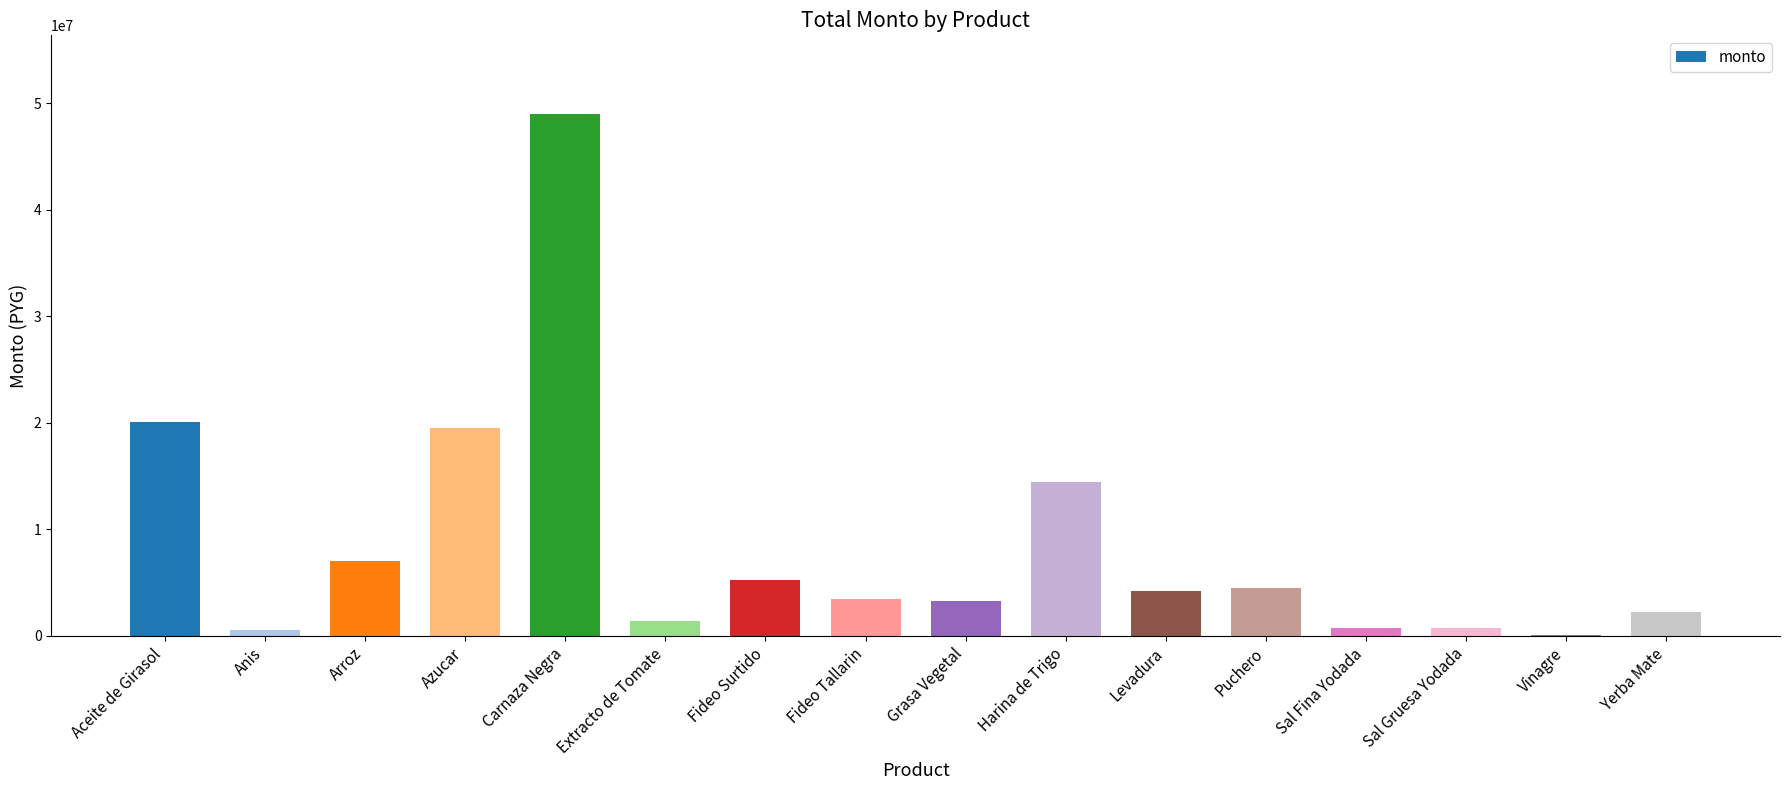

Which category has the highest value across all series?

Carnaza Negra